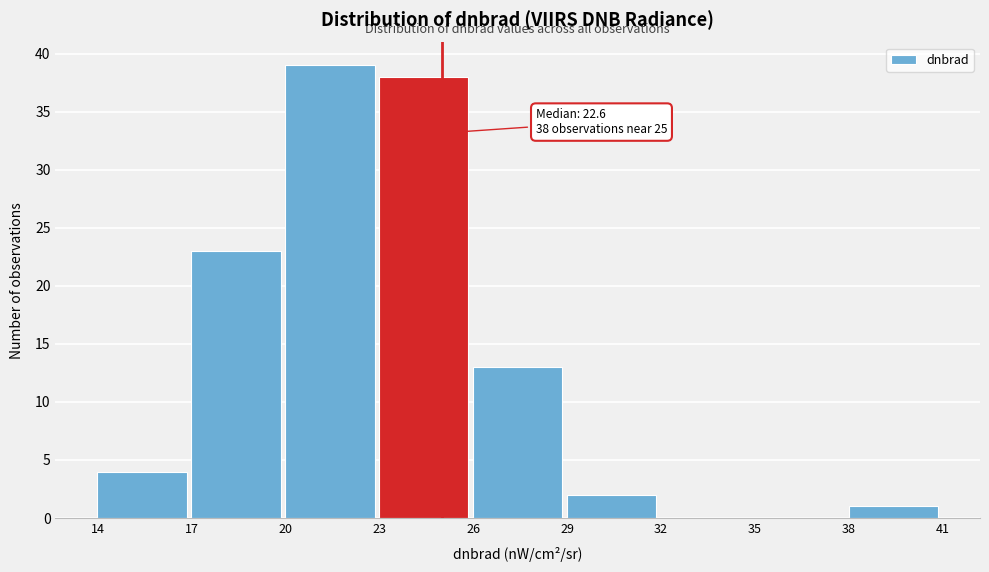

Which range on the x-axis has the tallest bar?

20 to 23